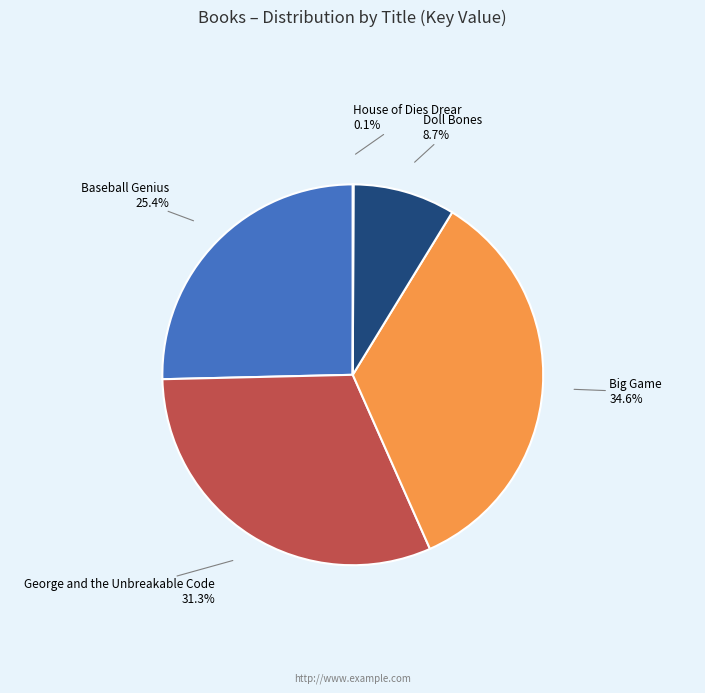

Is there any slice that represents more than half of the pie?

No